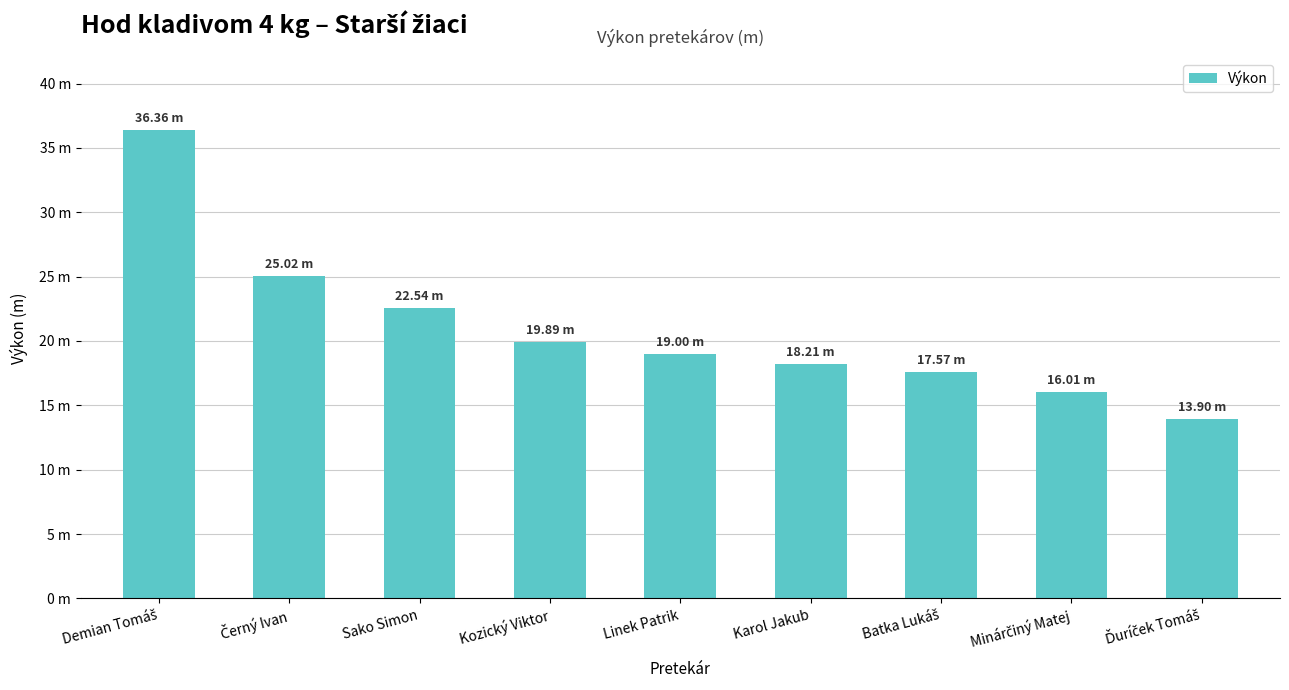

What is the difference between the maximum and minimum values?

22.5